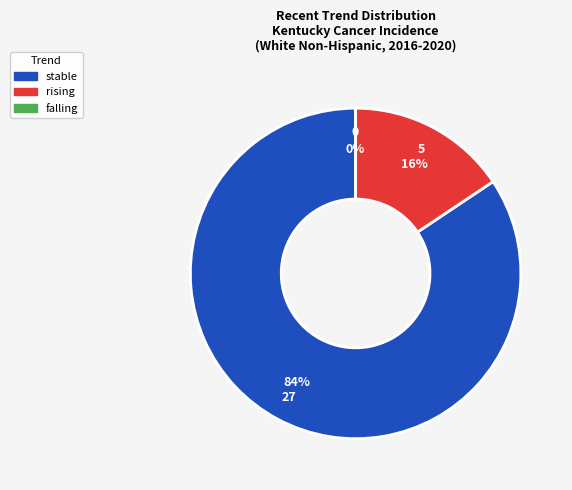

Is falling the majority of the pie?

No